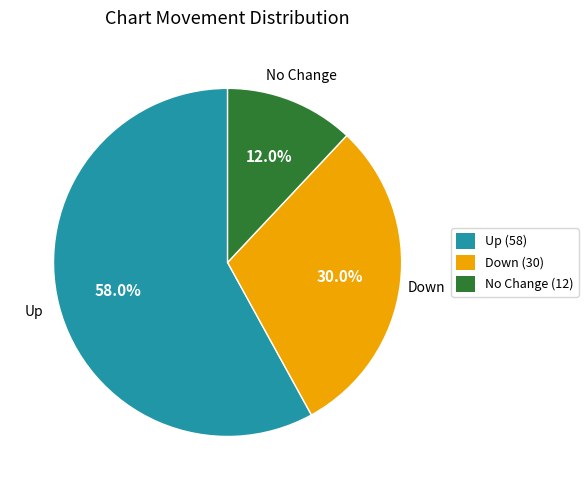

How much of the chart is everything except Up (58)?

42.0%